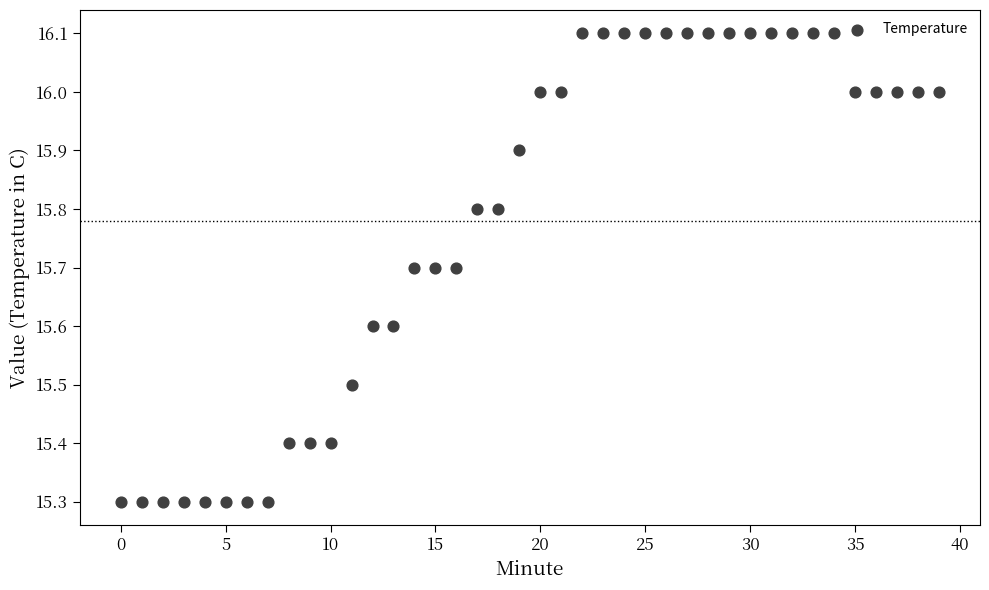

What is the range of Y values (max minus min)?

0.8